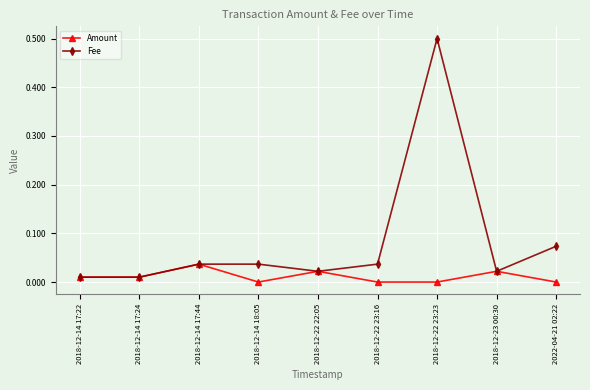

True or false: Fee has a value of 0.0 at 2018-12-14 17:24.

True